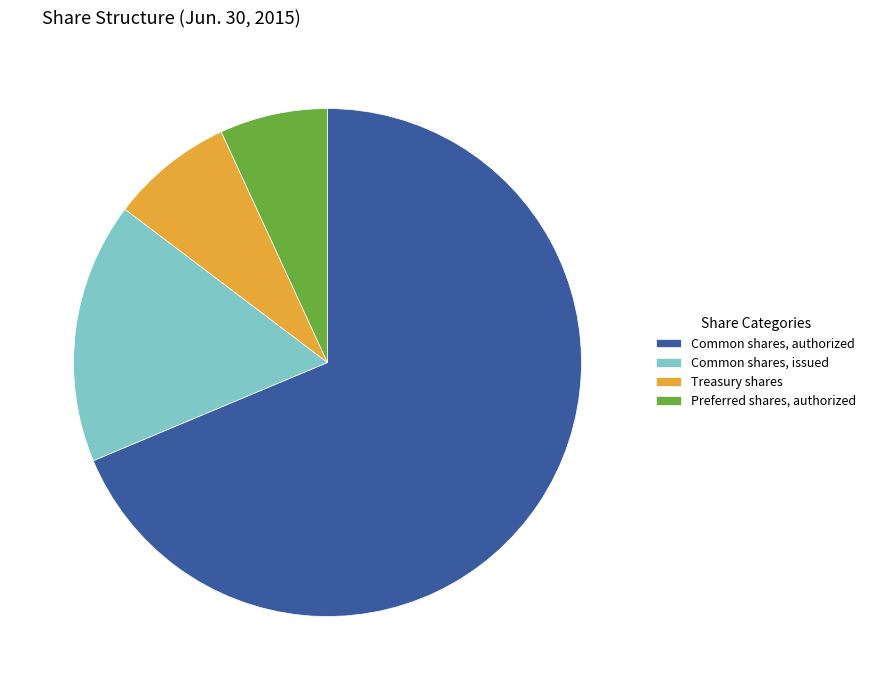

Approximately how many times larger is the value at Common shares, authorized compared to Preferred shares, authorized?

10.0